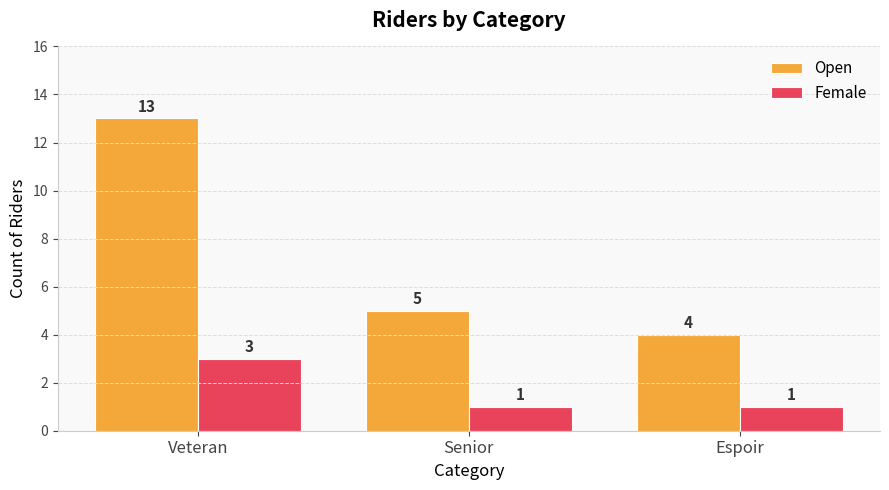

What is the total value across all series at Espoir?

5